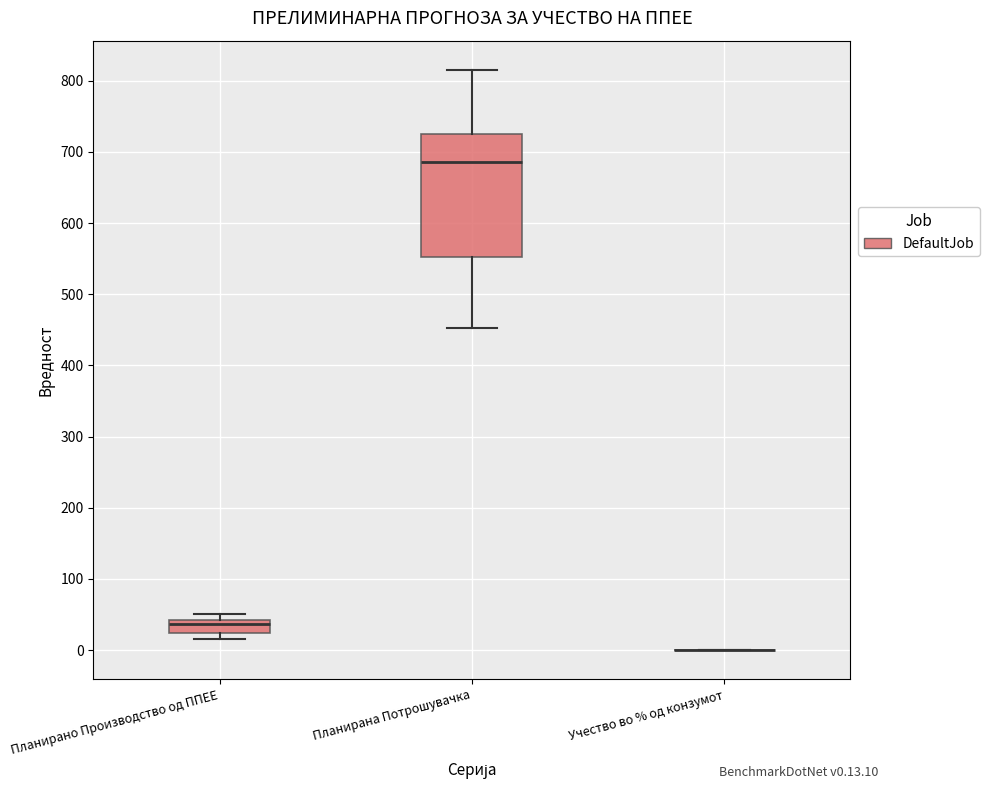

Reading left to right, transcribe this box plot: for each box, give where its median line is, the range the box spans, and where its two whiskers end, as read against the y-axis. The values are not printed on the chart, so give them approximately, as read against the axis.

Планирано Производство од ППЕЕ: median 40 (just below the box's upper edge), box 20 to 40, whiskers 20 (just below the box's lower edge) to 50
Планирана Потрошувачка: median 690, box 550 to 720, whiskers 450 to 820
Учество во % од конзумот: box collapsed to a line at 0, whiskers 0 to 0